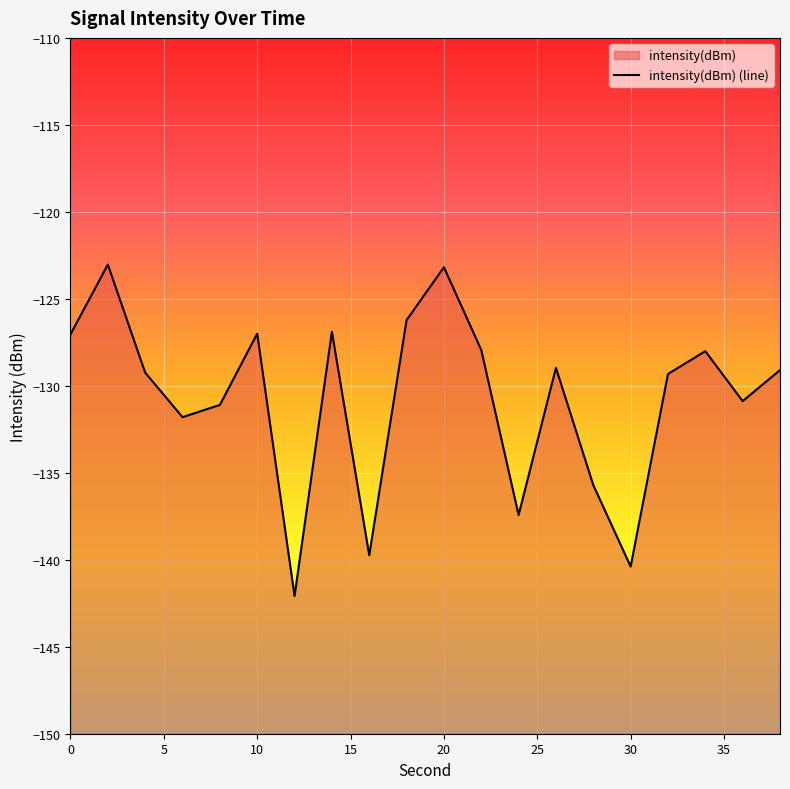

True or false: the data has more than 2 interior local peaks.

True